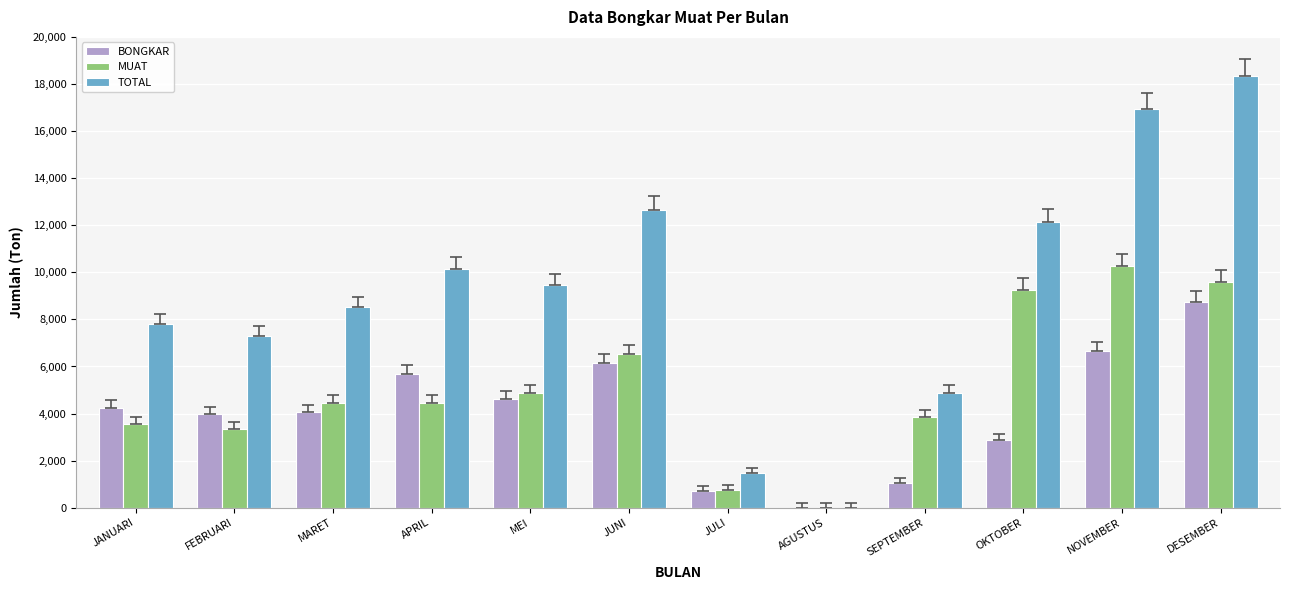

The value of TOTAL at JUNI is 12651. True or false?

True